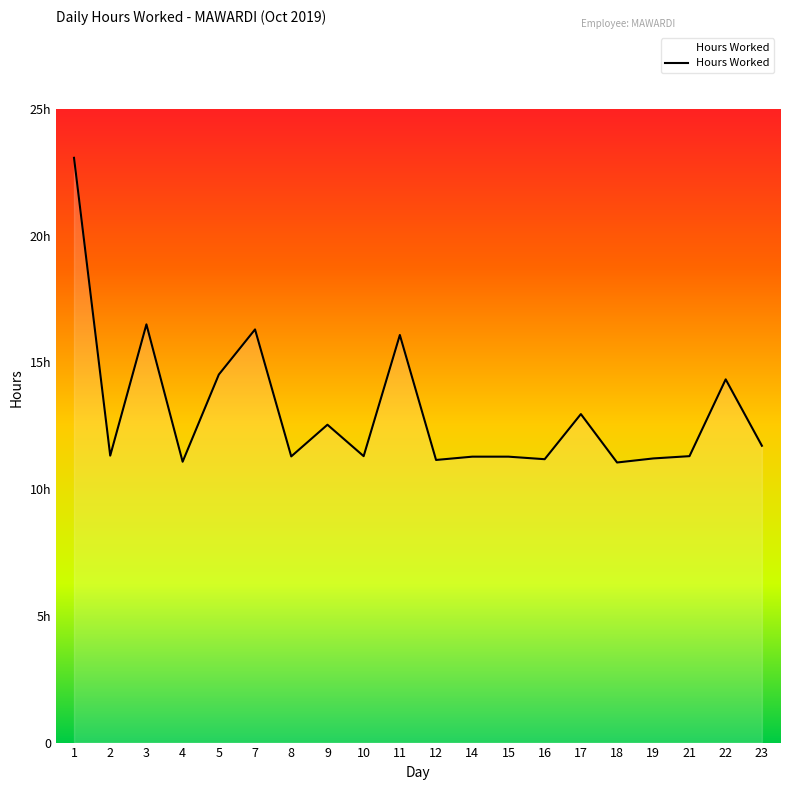

What is the value of the 12th point from the left?

11.3